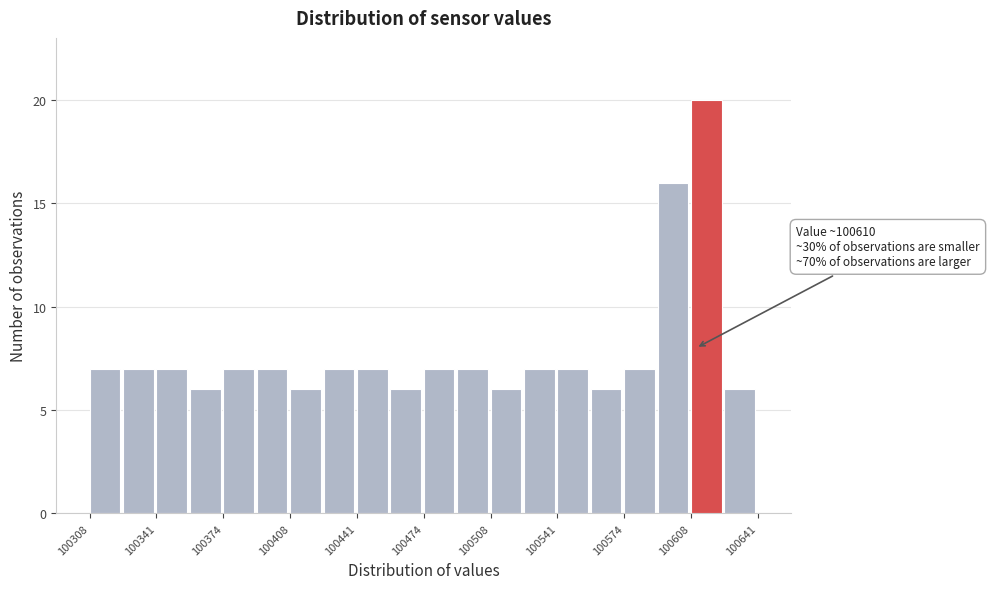

Around what value on the x-axis is the tallest bar? Give the approximate position of its centre, as read against the axis.

100615